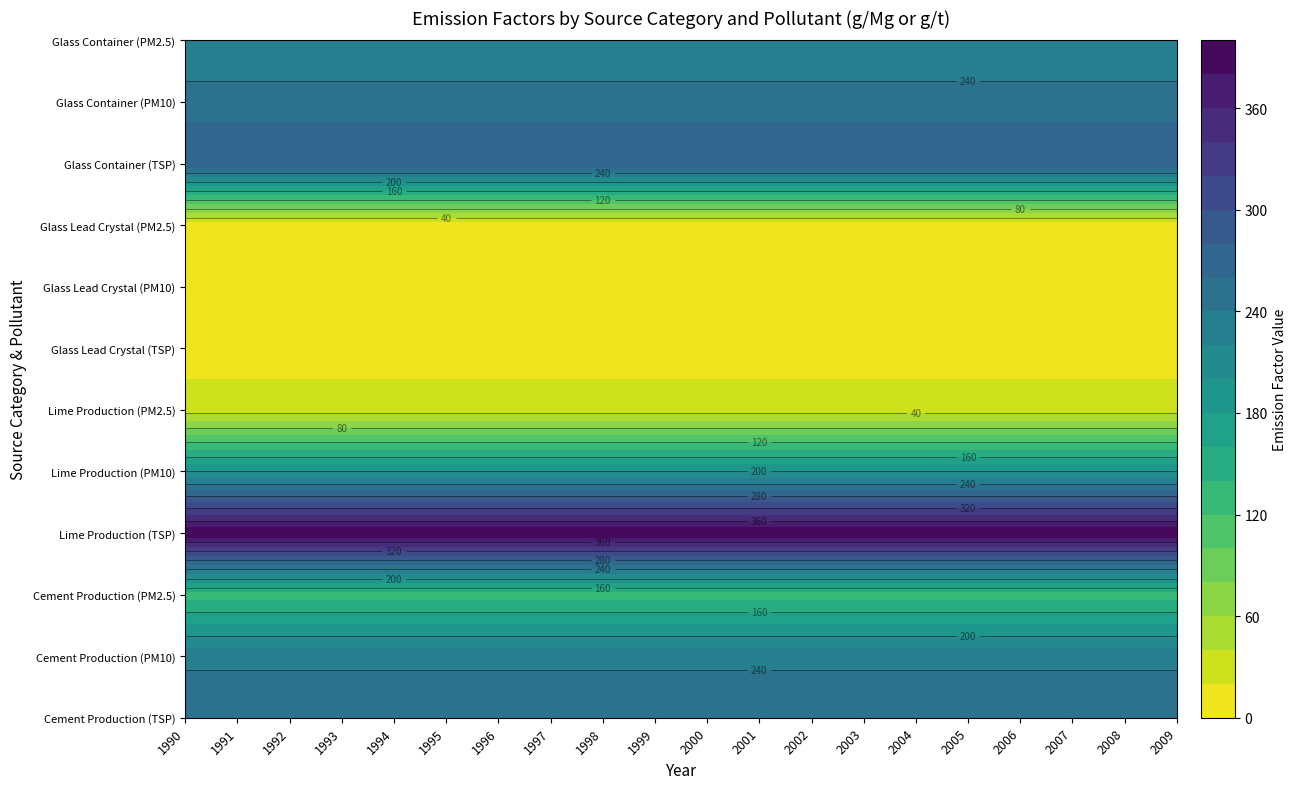

Reading left to right, list all the values displayed in this chart.

Cement Production (TSP): 1990=260	1991=260	1992=260	1993=260	1994=260	1995=260	1996=260	1997=260	1998=260	1999=260	2000=260	2001=260	2002=260	2003=260	2004=260	2005=260	2006=260	2007=260	2008=260	2009=260
Cement Production (PM10): 1990=234	1991=234	1992=234	1993=234	1994=234	1995=234	1996=234	1997=234	1998=234	1999=234	2000=234	2001=234	2002=234	2003=234	2004=234	2005=234	2006=234	2007=234	2008=234	2009=234
Cement Production (PM2.5): 1990=130	1991=130	1992=130	1993=130	1994=130	1995=130	1996=130	1997=130	1998=130	1999=130	2000=130	2001=130	2002=130	2003=130	2004=130	2005=130	2006=130	2007=130	2008=130	2009=130
Lime Production (TSP): 1990=400	1991=400	1992=400	1993=400	1994=400	1995=400	1996=400	1997=400	1998=400	1999=400	2000=400	2001=400	2002=400	2003=400	2004=400	2005=400	2006=400	2007=400	2008=400	2009=400
Lime Production (PM10): 1990=200	1991=200	1992=200	1993=200	1994=200	1995=200	1996=200	1997=200	1998=200	1999=200	2000=200	2001=200	2002=200	2003=200	2004=200	2005=200	2006=200	2007=200	2008=200	2009=200
Lime Production (PM2.5): 1990=30	1991=30	1992=30	1993=30	1994=30	1995=30	1996=30	1997=30	1998=30	1999=30	2000=30	2001=30	2002=30	2003=30	2004=30	2005=30	2006=30	2007=30	2008=30	2009=30
Glass Lead Crystal (TSP): 1990=10	1991=10	1992=10	1993=10	1994=10	1995=10	1996=10	1997=10	1998=10	1999=10	2000=10	2001=10	2002=10	2003=10	2004=10	2005=10	2006=10	2007=10	2008=10	2009=10
Glass Lead Crystal (PM10): 1990=9	1991=9	1992=9	1993=9	1994=9	1995=9	1996=9	1997=9	1998=9	1999=9	2000=9	2001=9	2002=9	2003=9	2004=9	2005=9	2006=9	2007=9	2008=9	2009=9
Glass Lead Crystal (PM2.5): 1990=8	1991=8	1992=8	1993=8	1994=8	1995=8	1996=8	1997=8	1998=8	1999=8	2000=8	2001=8	2002=8	2003=8	2004=8	2005=8	2006=8	2007=8	2008=8	2009=8
Glass Container (TSP): 1990=280	1991=280	1992=280	1993=280	1994=280	1995=280	1996=280	1997=280	1998=280	1999=280	2000=280	2001=280	2002=280	2003=280	2004=280	2005=280	2006=280	2007=280	2008=280	2009=280
Glass Container (PM10): 1990=250	1991=250	1992=250	1993=250	1994=250	1995=250	1996=250	1997=250	1998=250	1999=250	2000=250	2001=250	2002=250	2003=250	2004=250	2005=250	2006=250	2007=250	2008=250	2009=250
Glass Container (PM2.5): 1990=220	1991=220	1992=220	1993=220	1994=220	1995=220	1996=220	1997=220	1998=220	1999=220	2000=220	2001=220	2002=220	2003=220	2004=220	2005=220	2006=220	2007=220	2008=220	2009=220